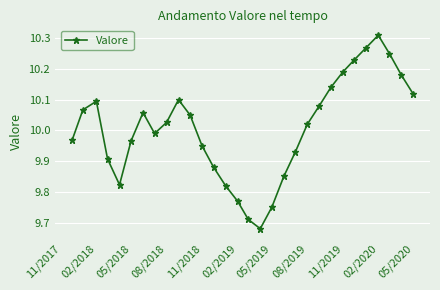

What is the difference between the maximum and second lowest values?

0.6